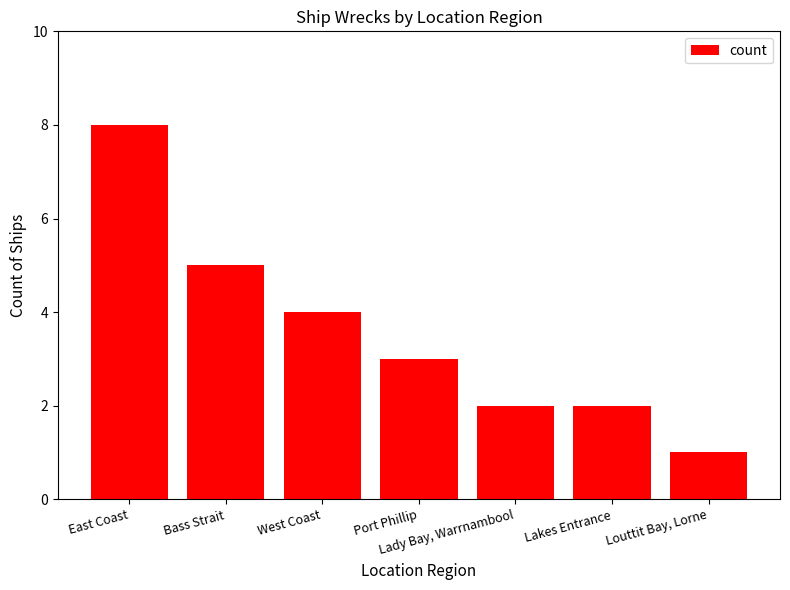

The chart shows a value of 1 at Lakes Entrance. True or false?

False